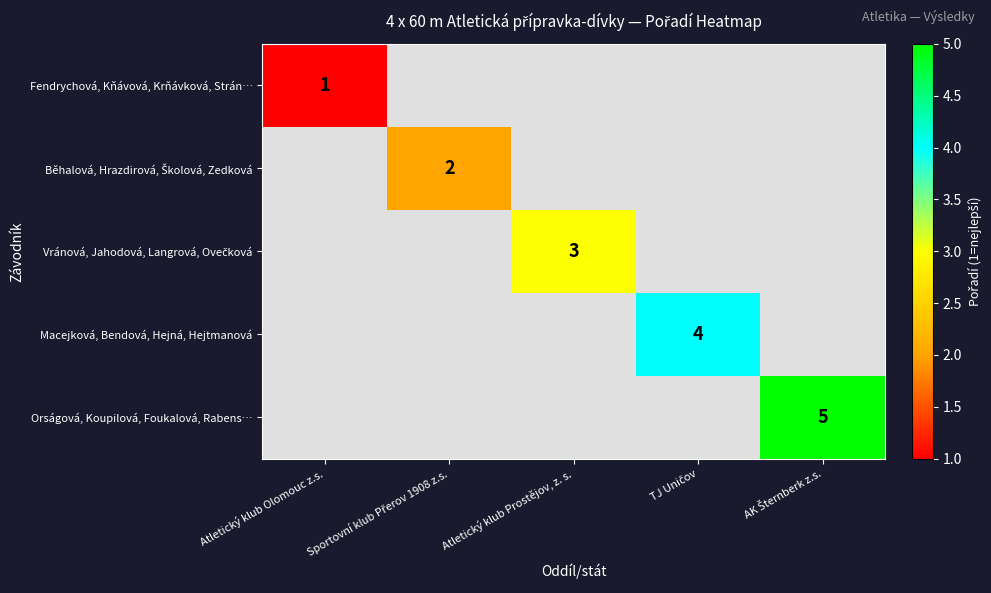

How many values in Vránová, Jahodová, Langrová, Ovečková are above zero?

1